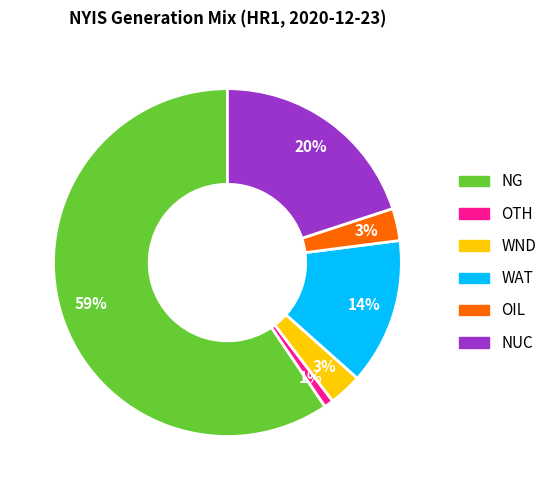

Is the sum of WND and NG greater than half?

Yes